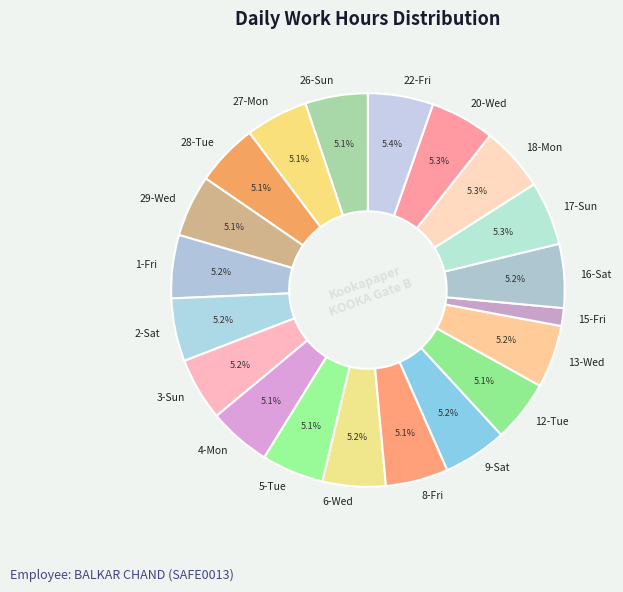

What percentage is the 6-Wed slice, to the nearest percent?

5%